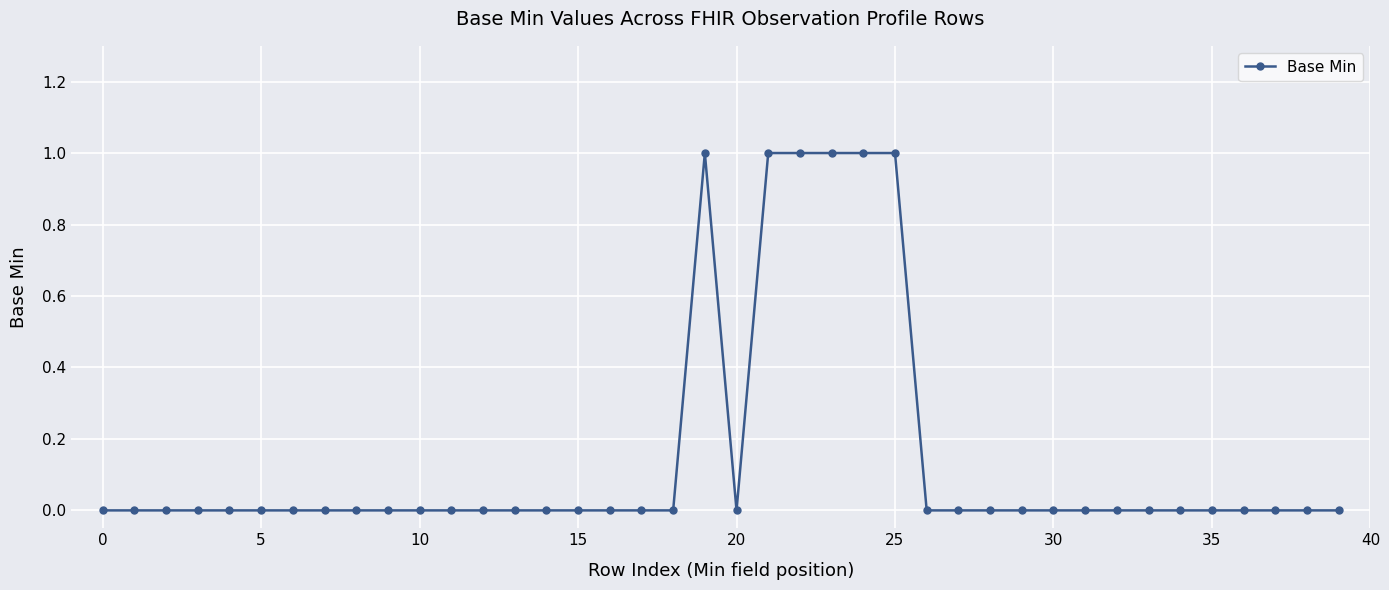

Is this an area chart (filled region under the line)?

No